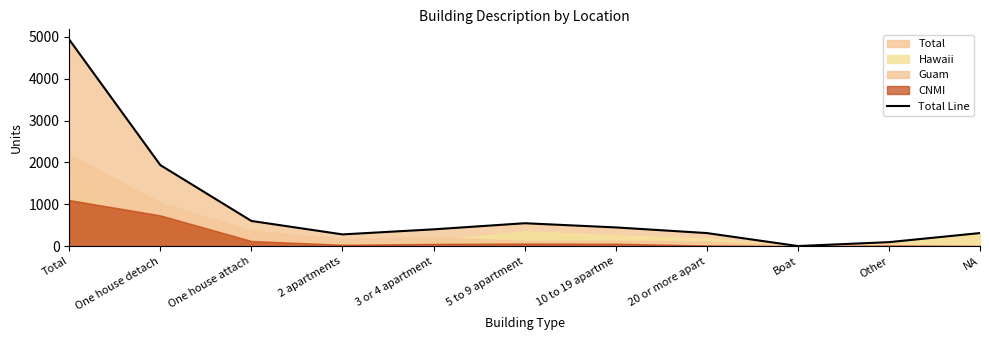

How many categories are shown in the chart?

11